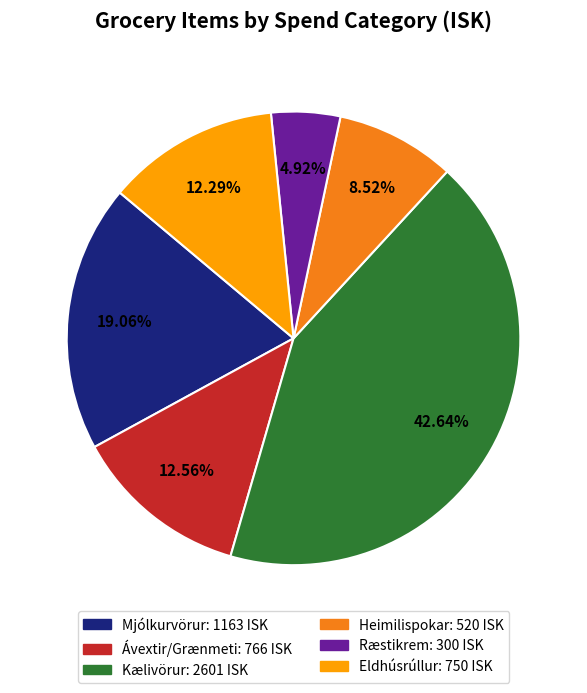

How many slices are in this pie chart?

6